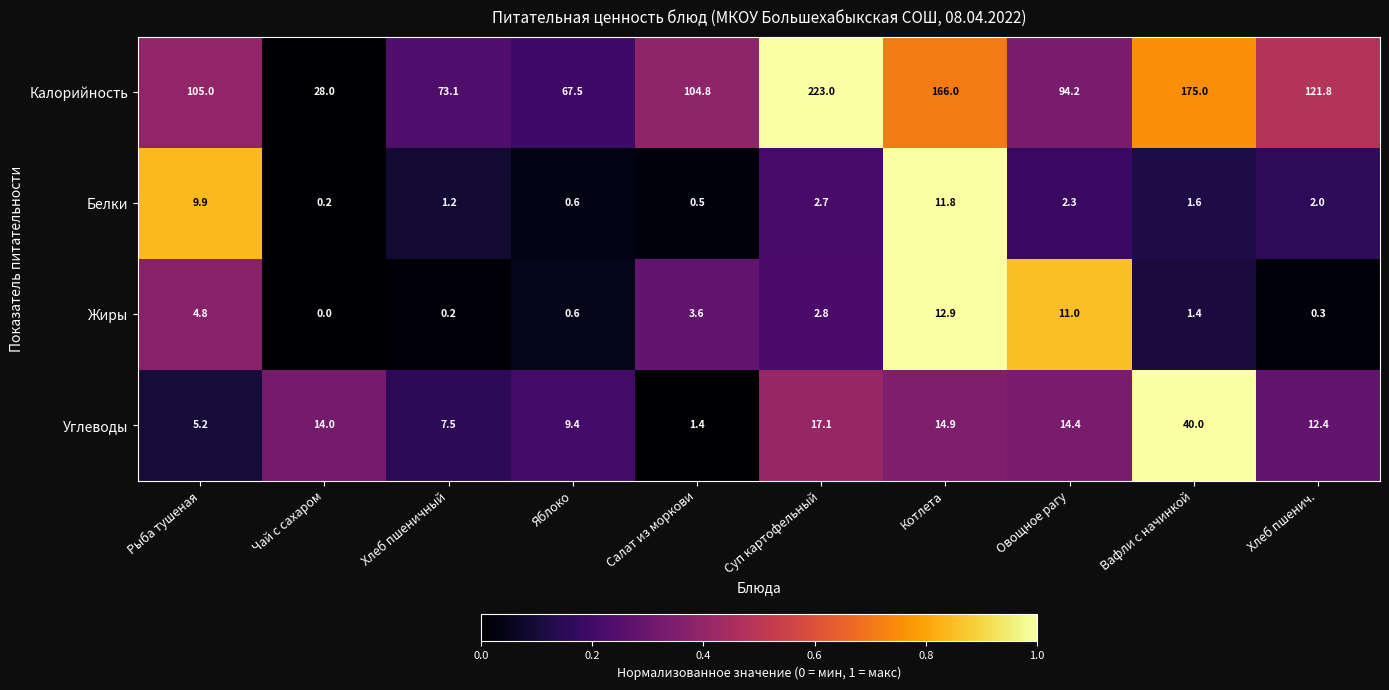

True or false: Белки has a value of 0.6 at Яблоко.

True